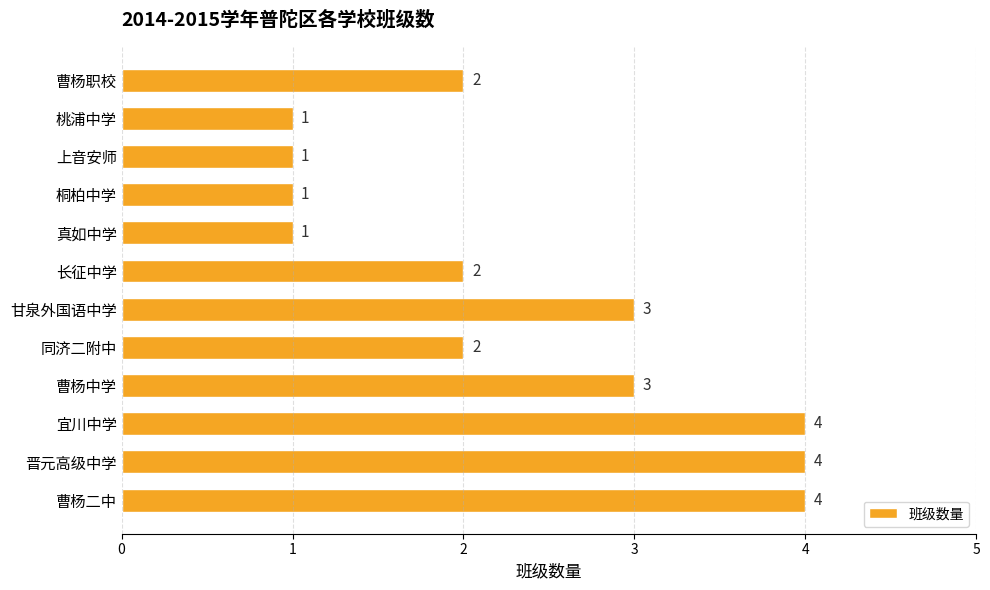

Are the bars horizontal?

Yes